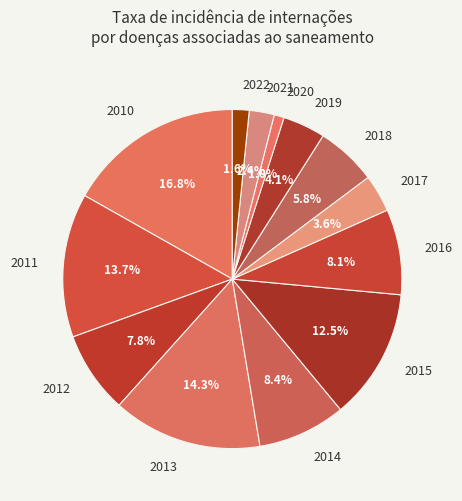

What percentage is the 2022 slice, to the nearest percent?

2%